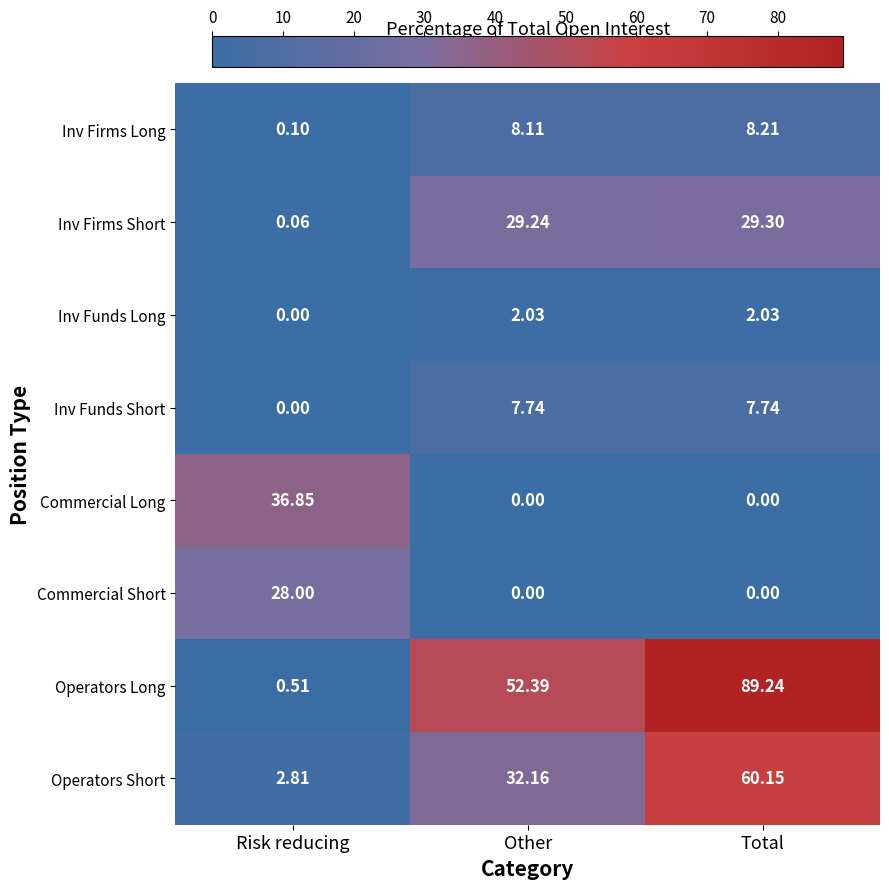

At which label does Inv Funds Long first exceed 2?

Other